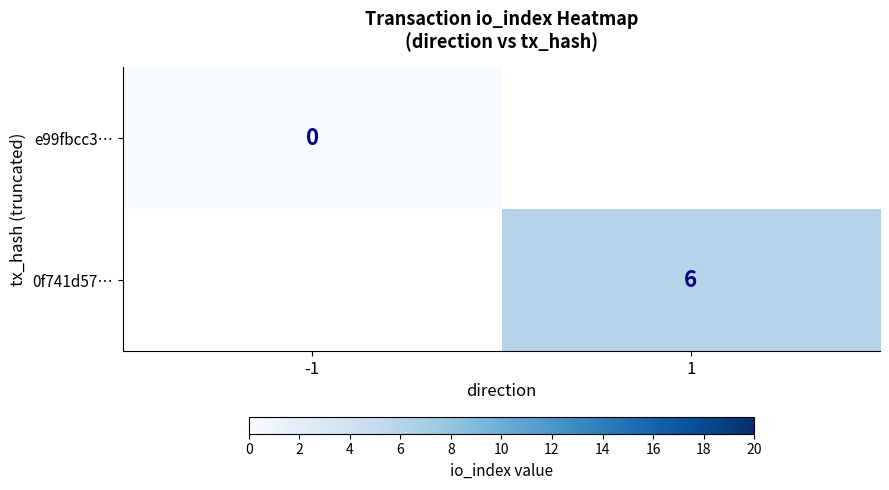

Is it true that 0f741d57… equals 6 at 1?

True